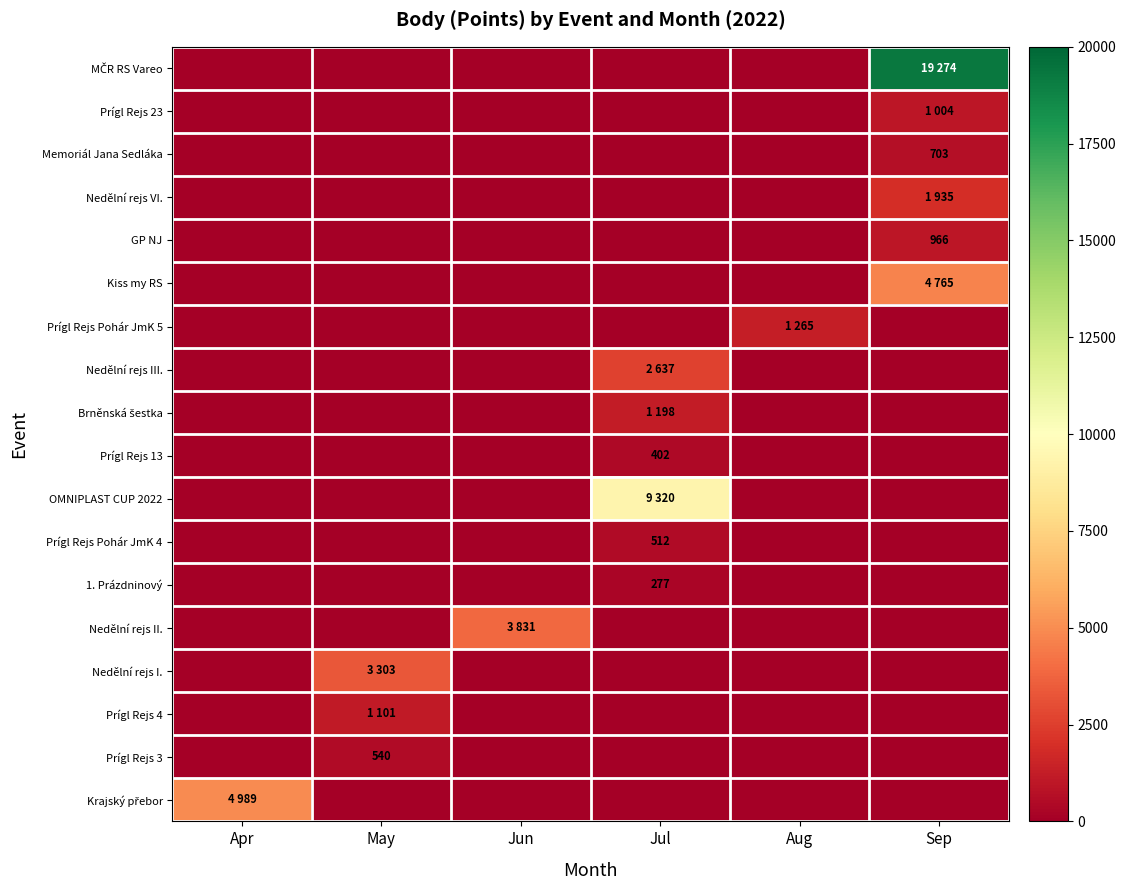

True or false: Nedělní rejs VI. has a value of -620 at May.

False